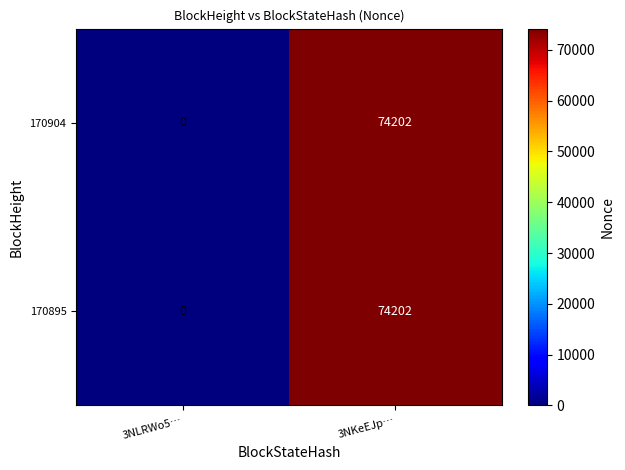

Which category has the lowest value across all series?

3NLRWo5…